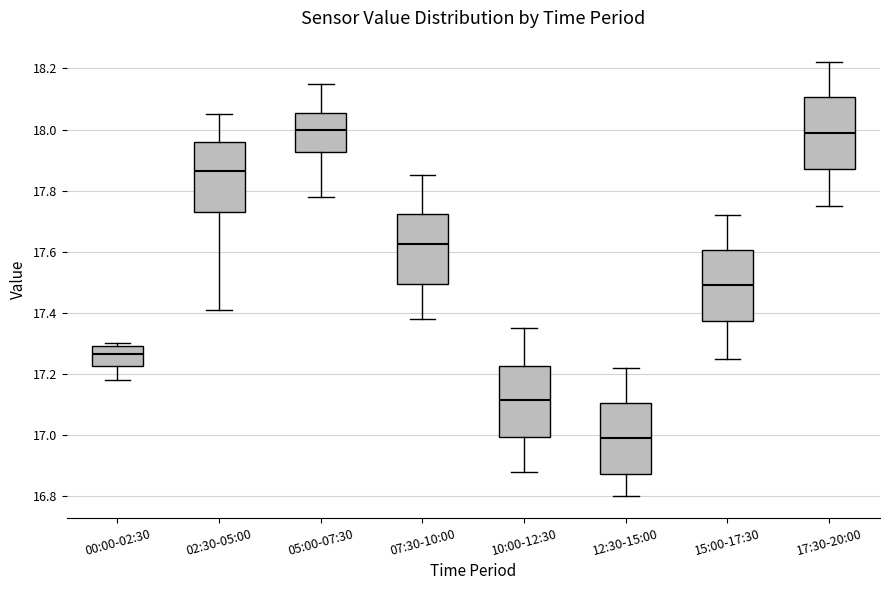

Reading left to right, transcribe this box plot: for each box, give where its median line is, the range the box spans, and where its two whiskers end, as read against the y-axis. The values are not printed on the chart, so give them approximately, as read against the axis.

00:00-02:30: median 17.26, box 17.22 to 17.30, whiskers 17.18 to 17.30 (just above the box's upper edge)
02:30-05:00: median 17.86, box 17.74 to 17.96, whiskers 17.42 to 18.06
05:00-07:30: median 18.00, box 17.92 to 18.06, whiskers 17.78 to 18.16
07:30-10:00: median 17.62, box 17.50 to 17.72, whiskers 17.38 to 17.86
10:00-12:30: median 17.12, box 17.00 to 17.22, whiskers 16.88 to 17.36
12:30-15:00: median 17.00, box 16.88 to 17.10, whiskers 16.80 to 17.22
15:00-17:30: median 17.50, box 17.38 to 17.60, whiskers 17.26 to 17.72
17:30-20:00: median 18.00, box 17.88 to 18.10, whiskers 17.76 to 18.22